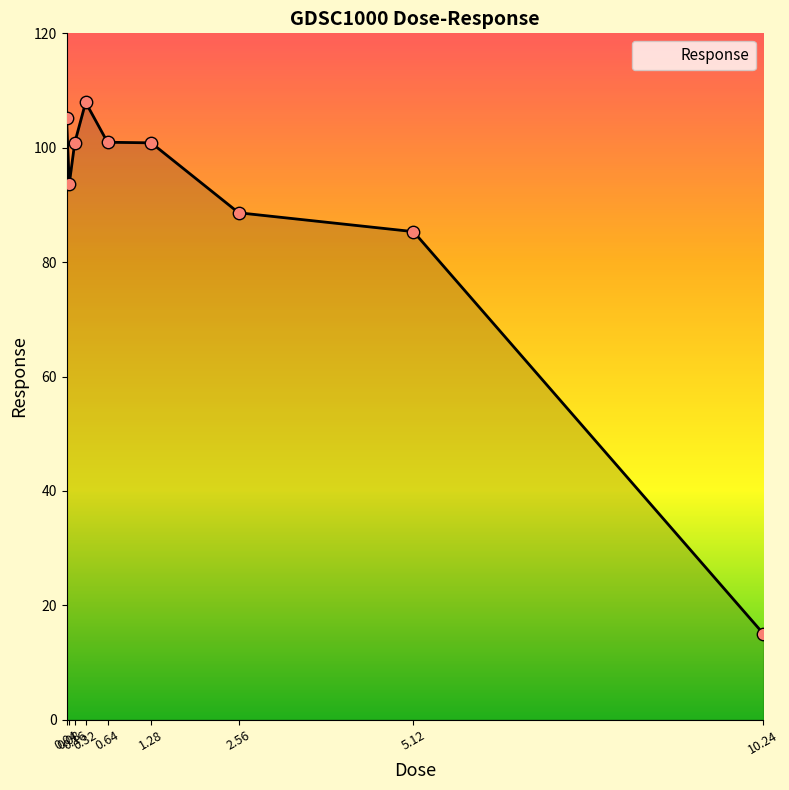

Which has a higher value, 2.56 or 0.64?

0.64